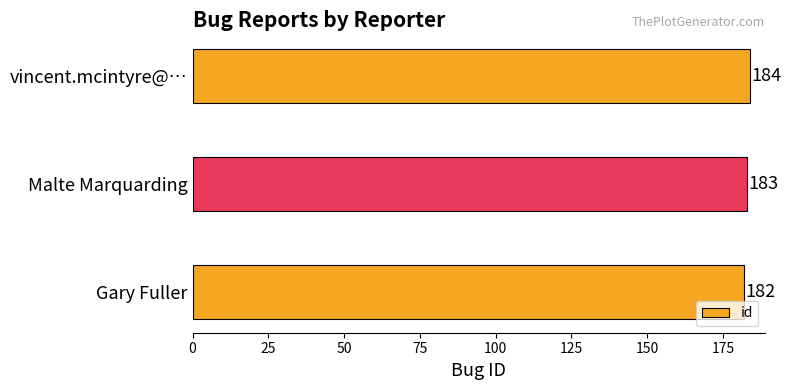

What is the sum of all values?

549